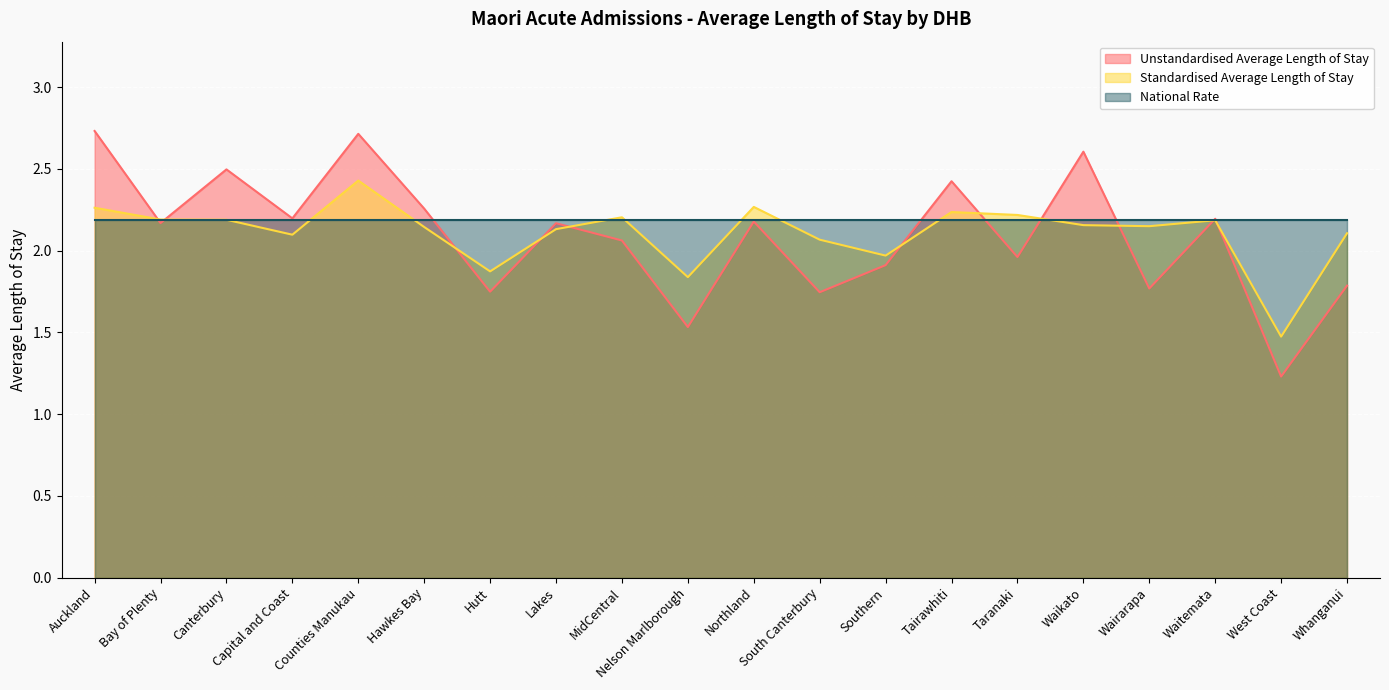

What is the maximum value for Unstandardised Average Length of Stay?

2.7